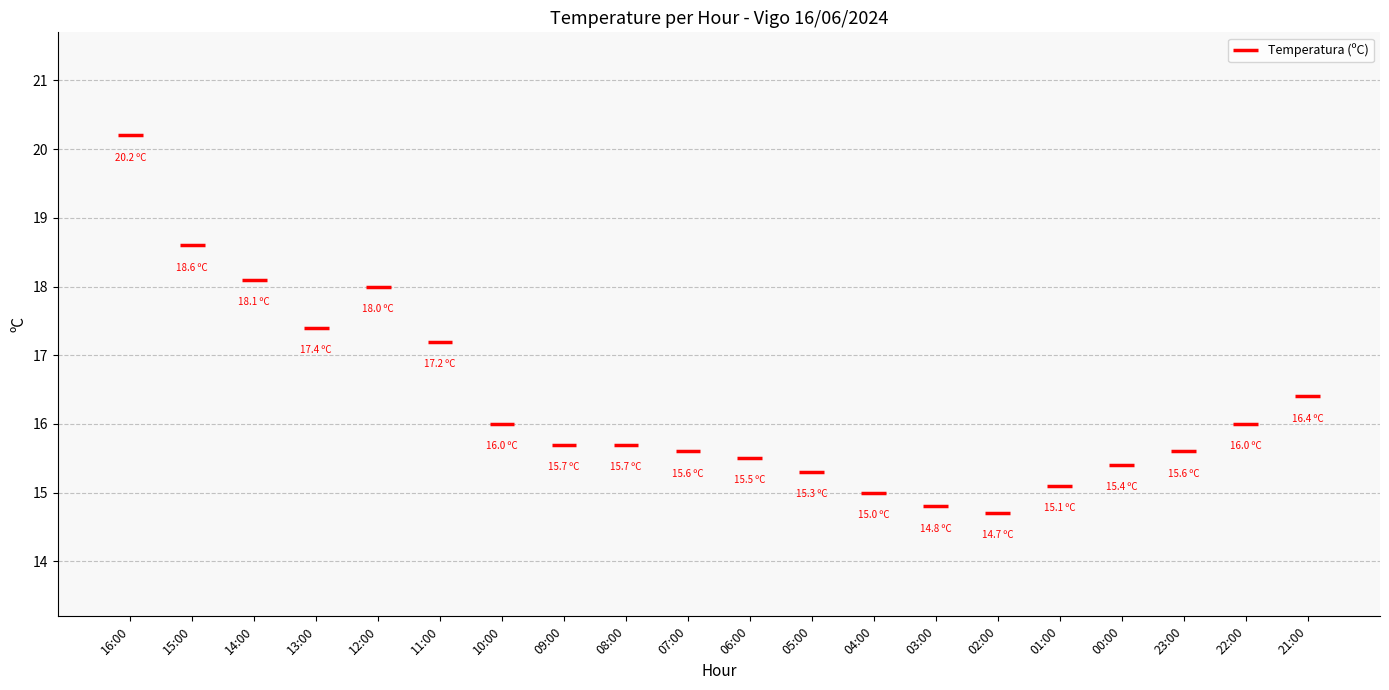

What is the sum of all values?

326.3